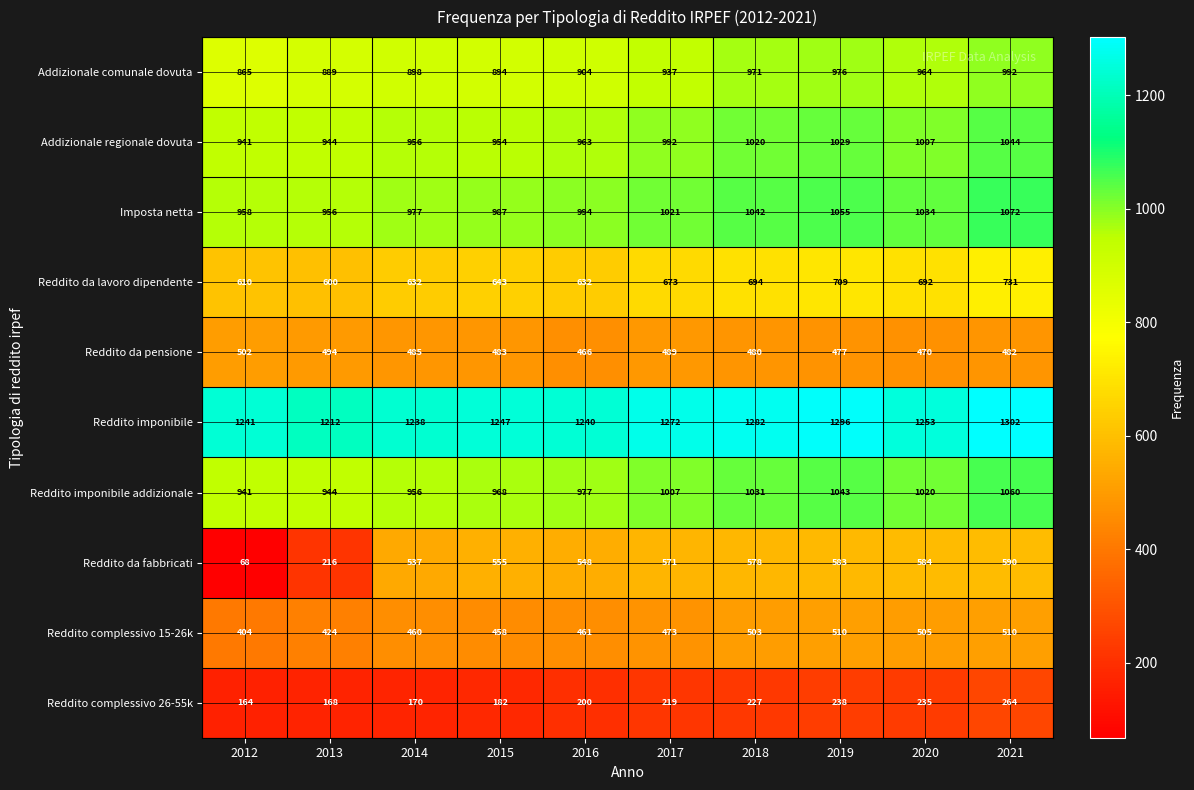

At which category is the sum across all series the highest?

2021